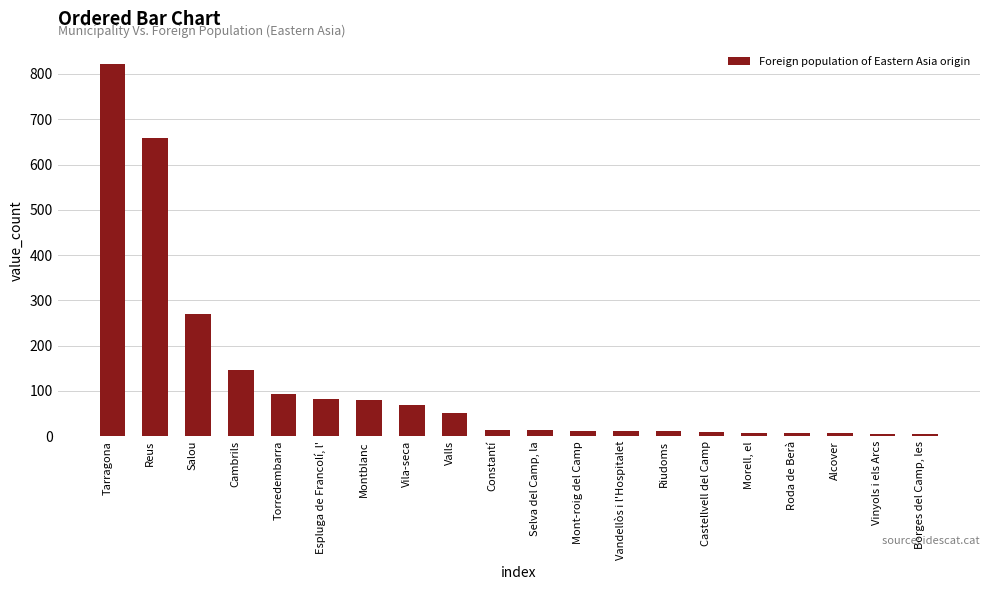

What is the average value?

119